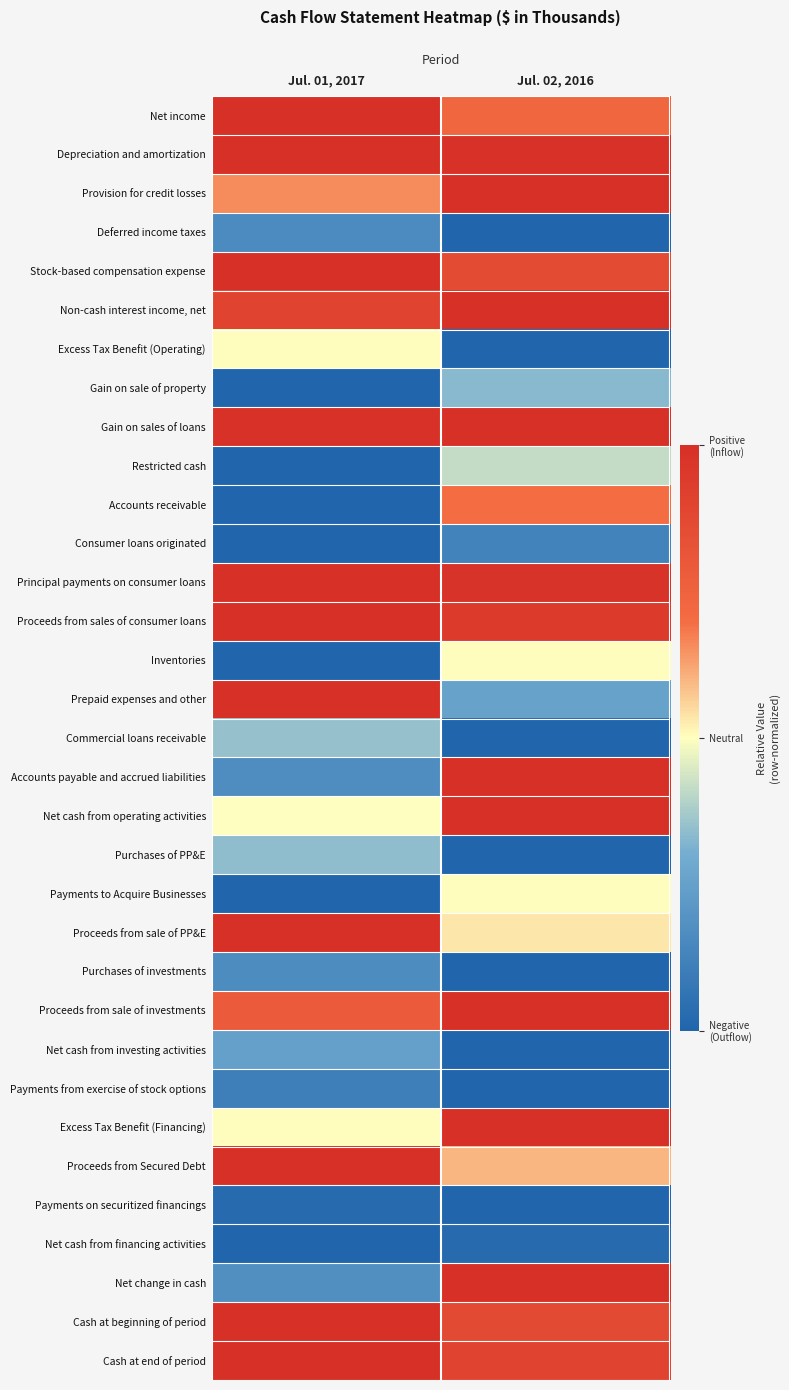

What is the maximum value shown in the chart?

1.0